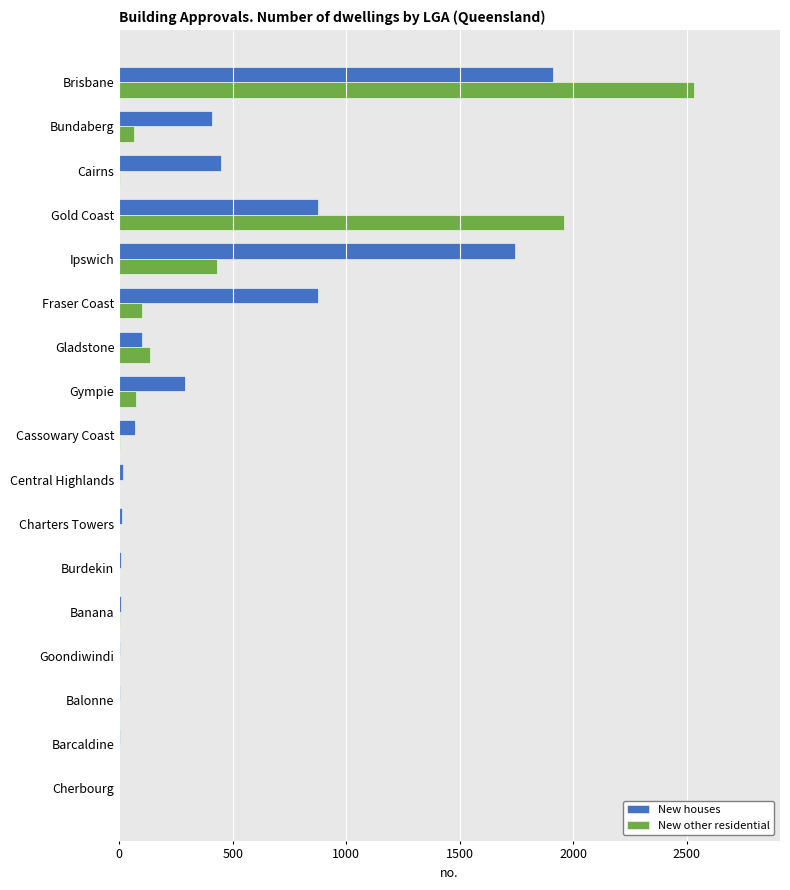

The New other residential series shows 1675 at Burdekin. True or false?

False